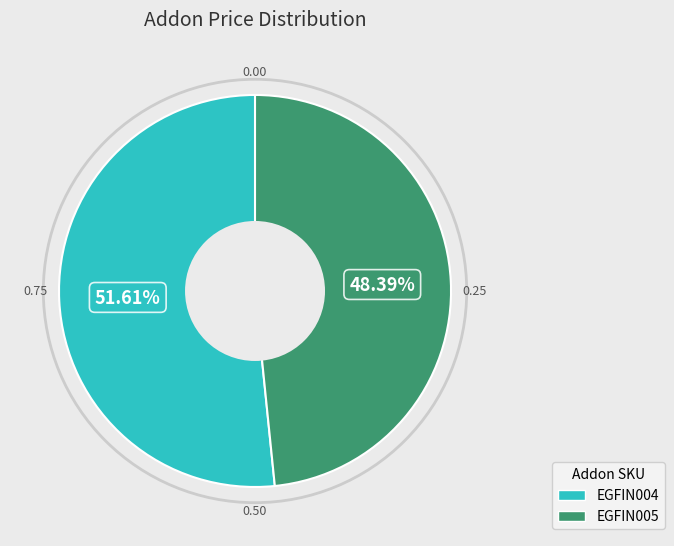

Does EGFIN004 represent more than half of the total?

Yes